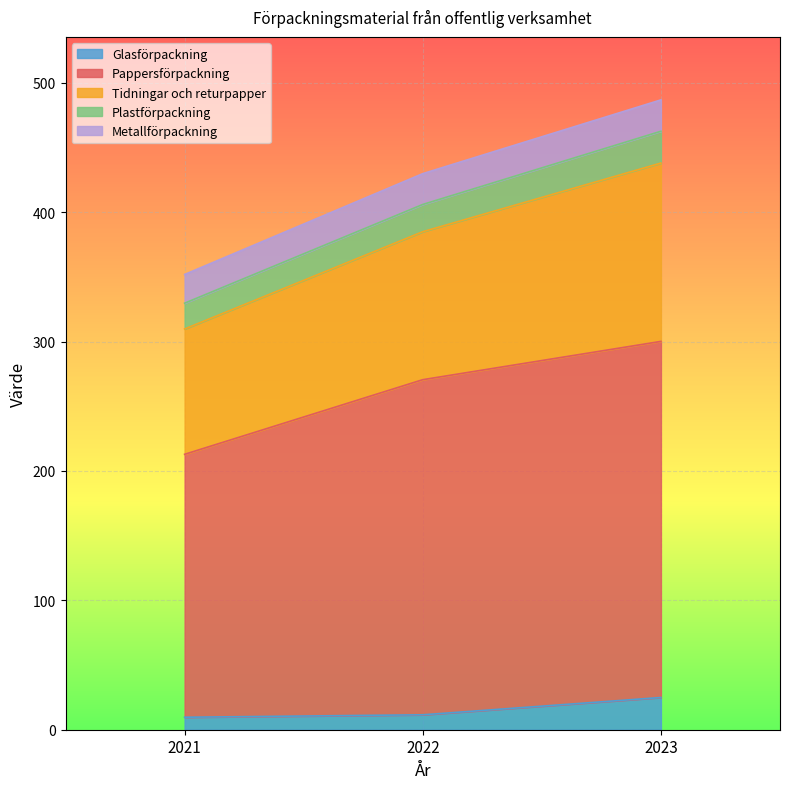

Which category has the highest value in the Pappersförpackning series?

2023